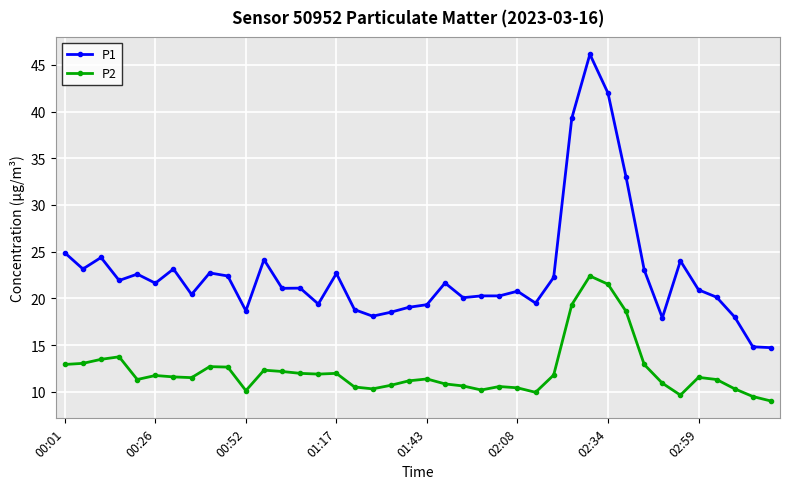

List the series in order of their peak value, lowest first.

P2, P1